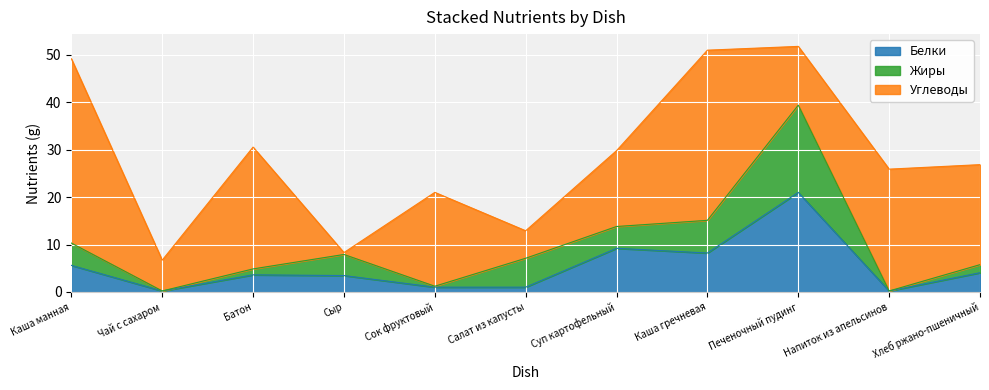

How many interior local valleys does the Белки series have?

3